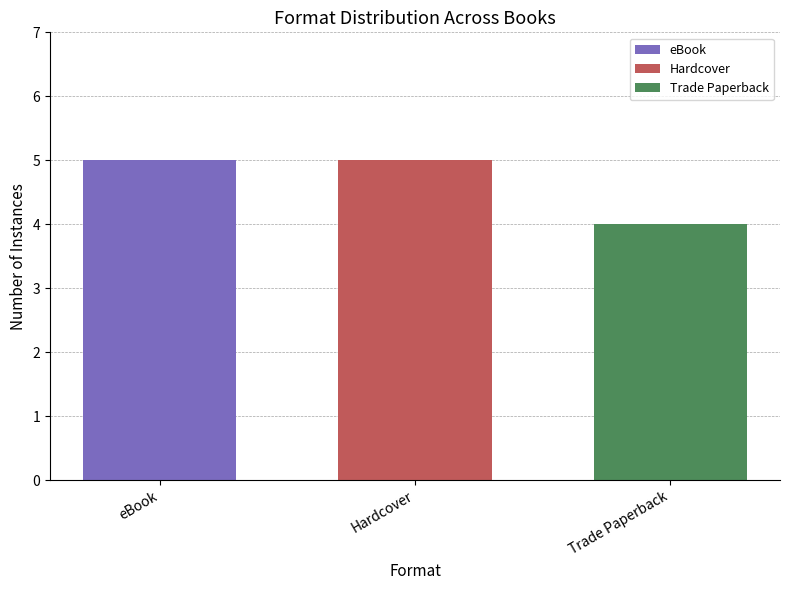

What is the minimum value shown in the chart?

4